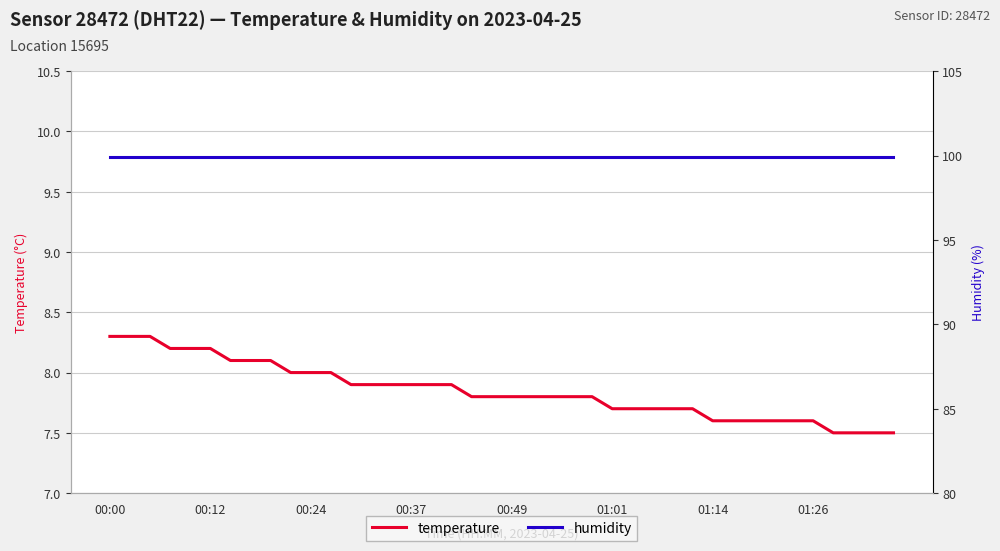

At 21, list the series in order from largest to smallest.

humidity, temperature